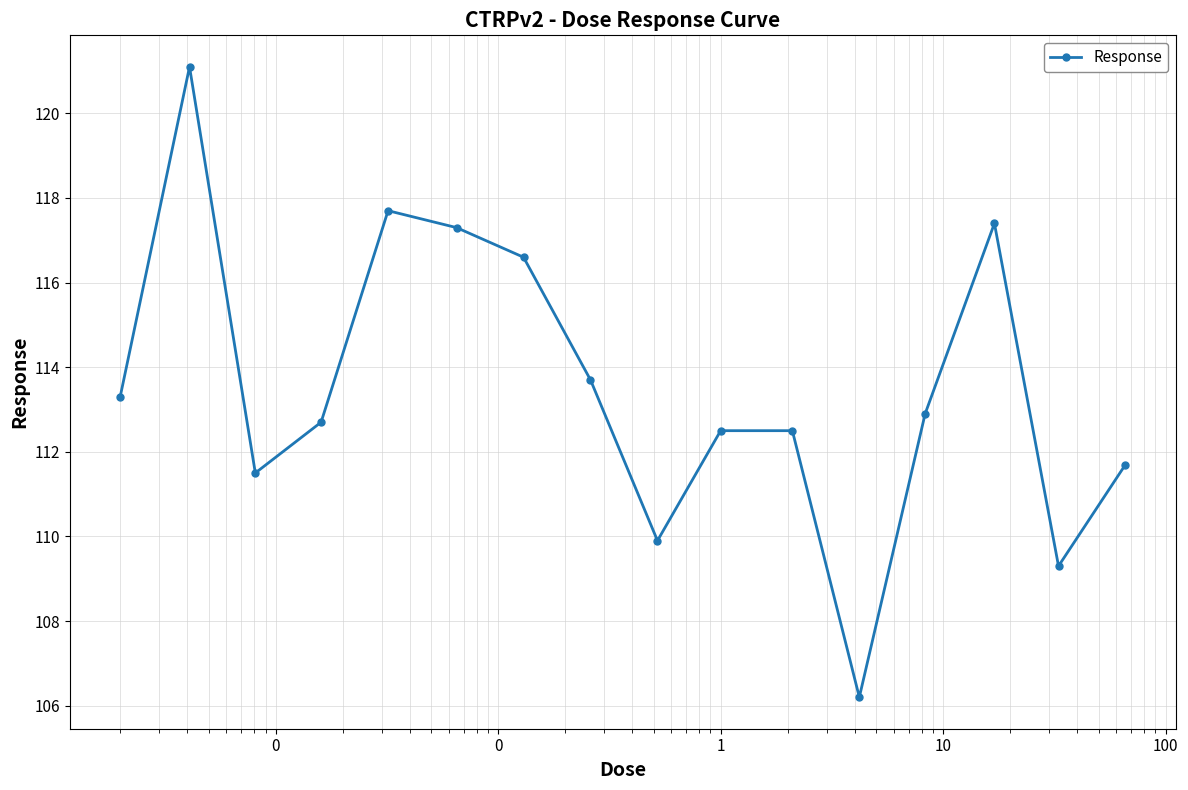

How many points are lower than both their immediate neighbors (excluding endpoints)?

4